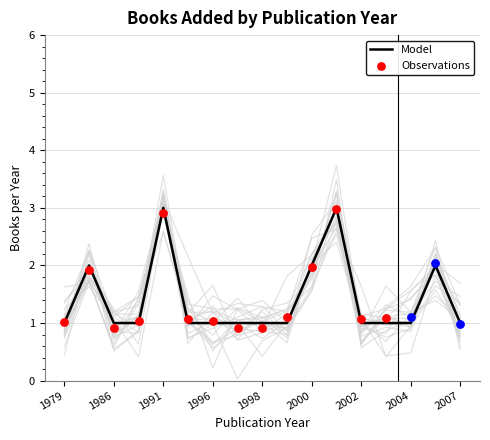

Approximately how many times larger is the value at 1997 compared to 2003?

1.0